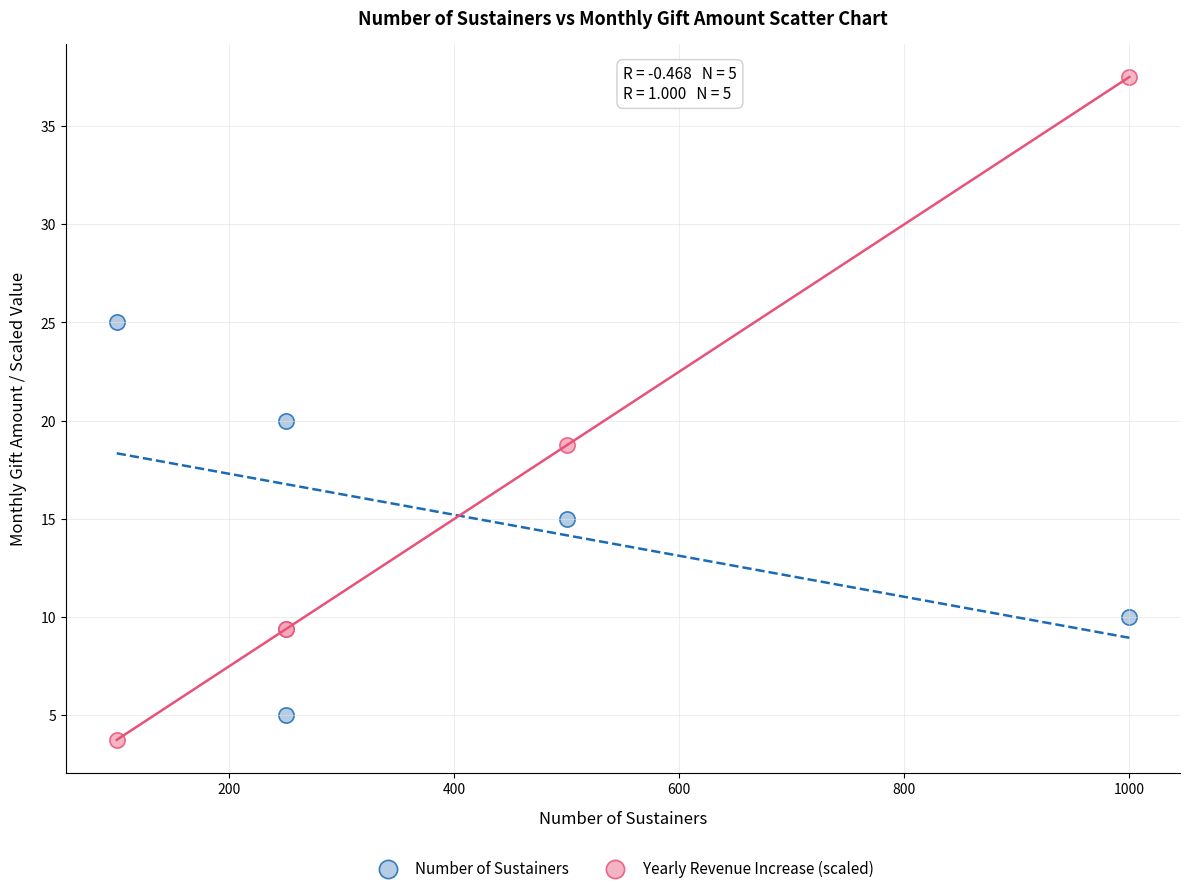

Which series has the largest Y range (max minus min)?

Yearly Revenue Increase (scaled)